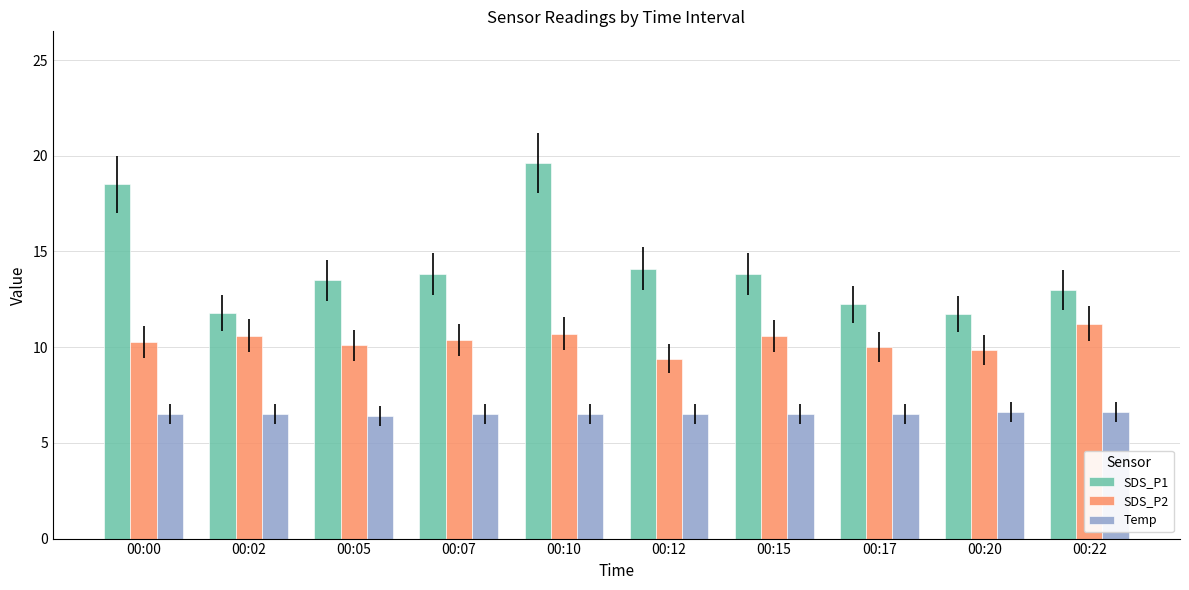

What is the highest value of the SDS_P1 series?

19.6